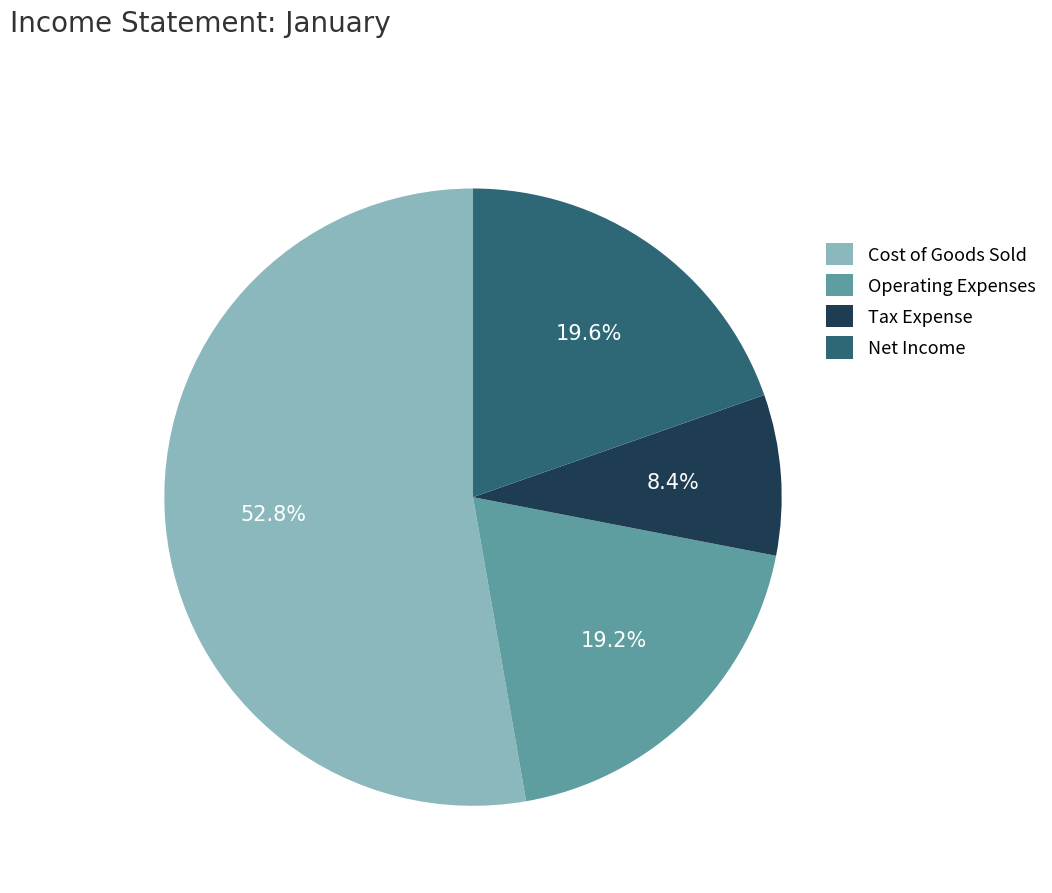

What percentage is NOT represented by Cost of Goods Sold?

47.2%